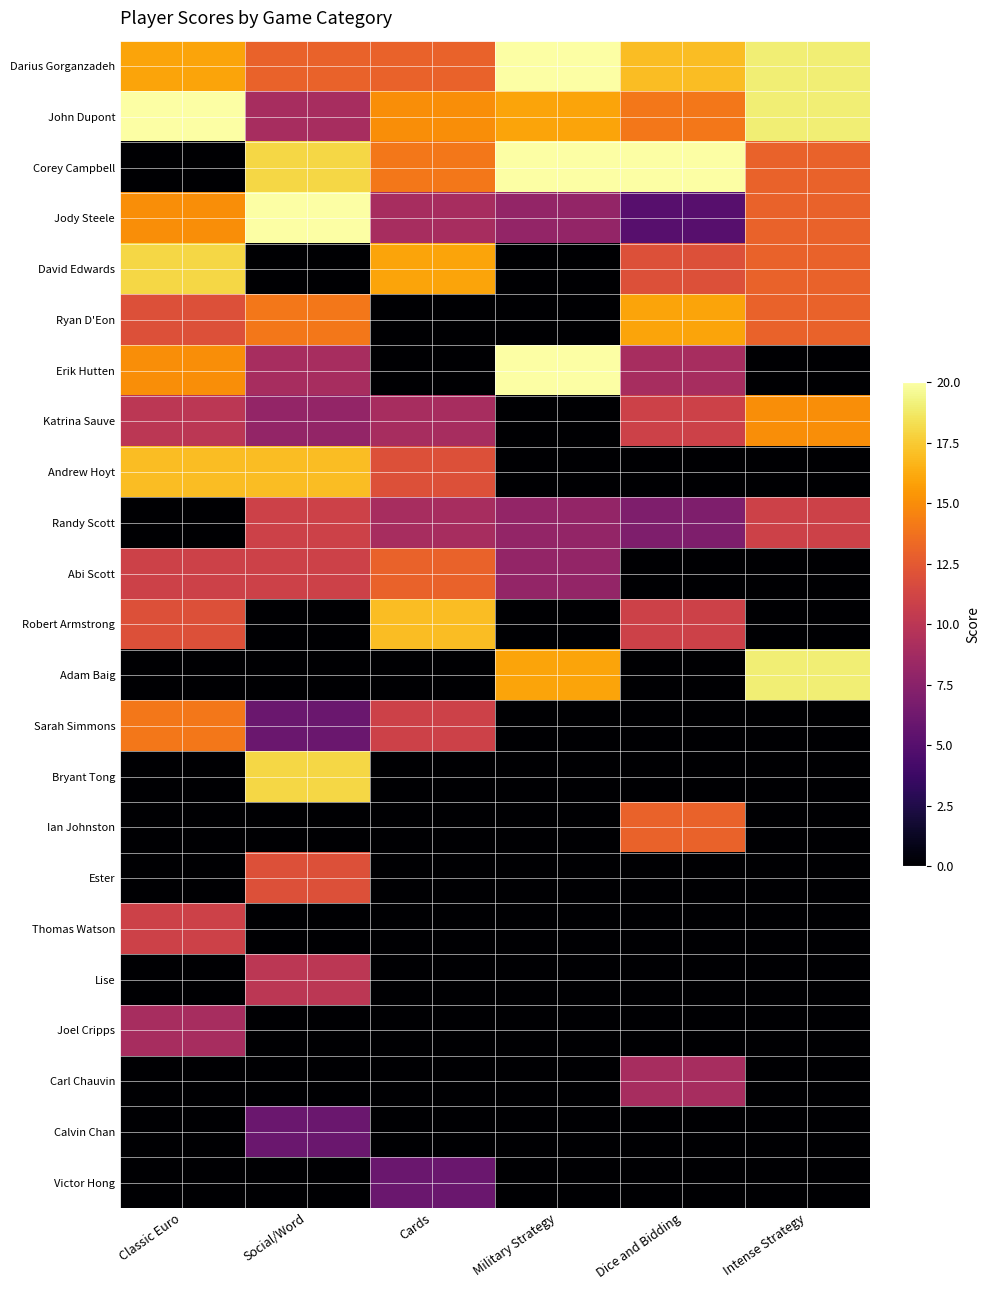

Reading left to right, extract all data points from this chart.

Darius Gorganzadeh: Classic Euro=16	Social/Word=13	Cards=13	Military Strategy=20	Dice and Bidding=17	Intense Strategy=19
John Dupont: Classic Euro=20	Social/Word=9	Cards=15	Military Strategy=16	Dice and Bidding=14	Intense Strategy=19
Corey Campbell: Classic Euro=0	Social/Word=18	Cards=14	Military Strategy=20	Dice and Bidding=20	Intense Strategy=13
Jody Steele: Classic Euro=15	Social/Word=20	Cards=9	Military Strategy=8	Dice and Bidding=5	Intense Strategy=13
David Edwards: Classic Euro=18	Social/Word=0	Cards=16	Military Strategy=0	Dice and Bidding=12	Intense Strategy=13
Ryan D'Eon: Classic Euro=12	Social/Word=14	Cards=0	Military Strategy=0	Dice and Bidding=16	Intense Strategy=13
Erik Hutten: Classic Euro=15	Social/Word=9	Cards=0	Military Strategy=20	Dice and Bidding=9	Intense Strategy=0
Katrina Sauve: Classic Euro=10	Social/Word=8	Cards=9	Military Strategy=0	Dice and Bidding=11	Intense Strategy=15
Andrew Hoyt: Classic Euro=17	Social/Word=17	Cards=12	Military Strategy=0	Dice and Bidding=0	Intense Strategy=0
Randy Scott: Classic Euro=0	Social/Word=11	Cards=9	Military Strategy=8	Dice and Bidding=7	Intense Strategy=11
Abi Scott: Classic Euro=11	Social/Word=11	Cards=13	Military Strategy=8	Dice and Bidding=0	Intense Strategy=0
Robert Armstrong: Classic Euro=12	Social/Word=0	Cards=17	Military Strategy=0	Dice and Bidding=11	Intense Strategy=0
Adam Baig: Classic Euro=0	Social/Word=0	Cards=0	Military Strategy=16	Dice and Bidding=0	Intense Strategy=19
Sarah Simmons: Classic Euro=14	Social/Word=6	Cards=11	Military Strategy=0	Dice and Bidding=0	Intense Strategy=0
Bryant Tong: Classic Euro=0	Social/Word=18	Cards=0	Military Strategy=0	Dice and Bidding=0	Intense Strategy=0
Ian Johnston: Classic Euro=0	Social/Word=0	Cards=0	Military Strategy=0	Dice and Bidding=13	Intense Strategy=0
Ester: Classic Euro=0	Social/Word=12	Cards=0	Military Strategy=0	Dice and Bidding=0	Intense Strategy=0
Thomas Watson: Classic Euro=11	Social/Word=0	Cards=0	Military Strategy=0	Dice and Bidding=0	Intense Strategy=0
Lise: Classic Euro=0	Social/Word=10	Cards=0	Military Strategy=0	Dice and Bidding=0	Intense Strategy=0
Joel Cripps: Classic Euro=9	Social/Word=0	Cards=0	Military Strategy=0	Dice and Bidding=0	Intense Strategy=0
Carl Chauvin: Classic Euro=0	Social/Word=0	Cards=0	Military Strategy=0	Dice and Bidding=9	Intense Strategy=0
Calvin Chan: Classic Euro=0	Social/Word=6	Cards=0	Military Strategy=0	Dice and Bidding=0	Intense Strategy=0
Victor Hong: Classic Euro=0	Social/Word=0	Cards=6	Military Strategy=0	Dice and Bidding=0	Intense Strategy=0